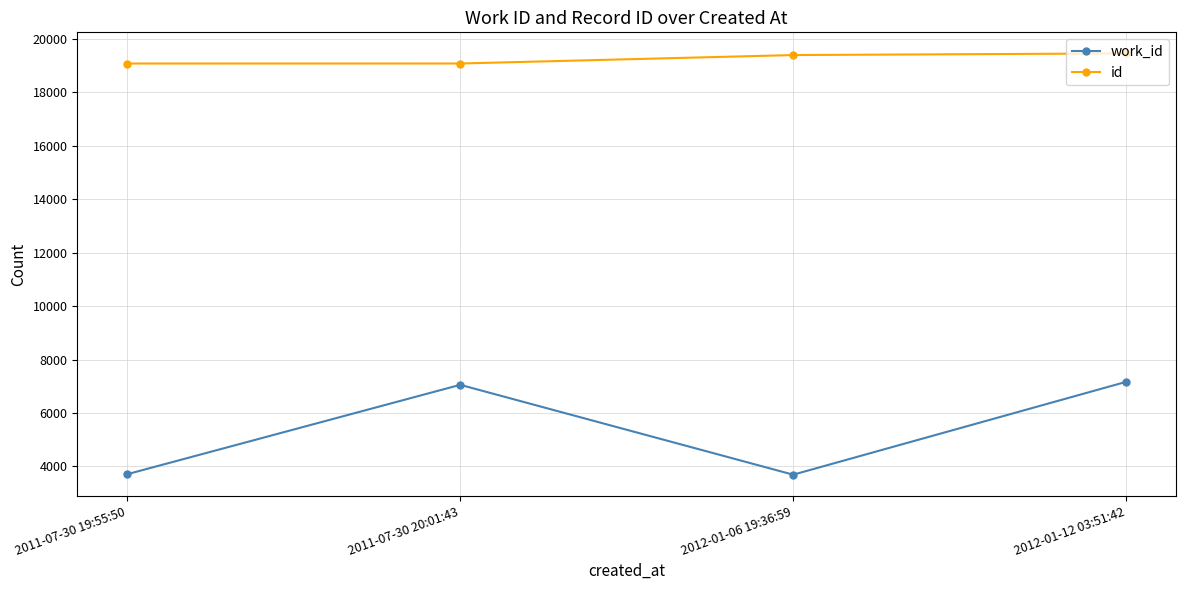

Between 2011-07-30 19:55:50 and 2011-07-30 20:01:43, which series saw the biggest shift?

work_id